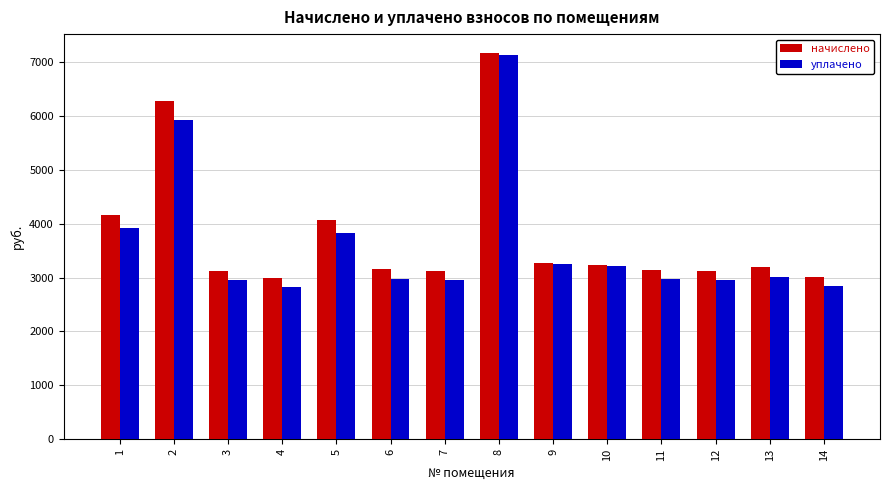

The уплачено series shows 904.0 at 6. True or false?

False